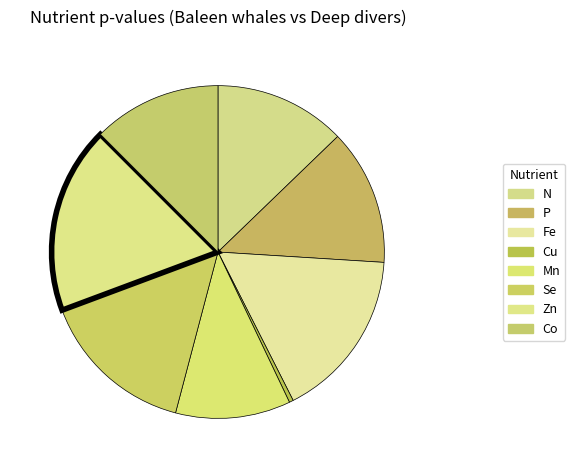

Which slice is the smallest?

Cu